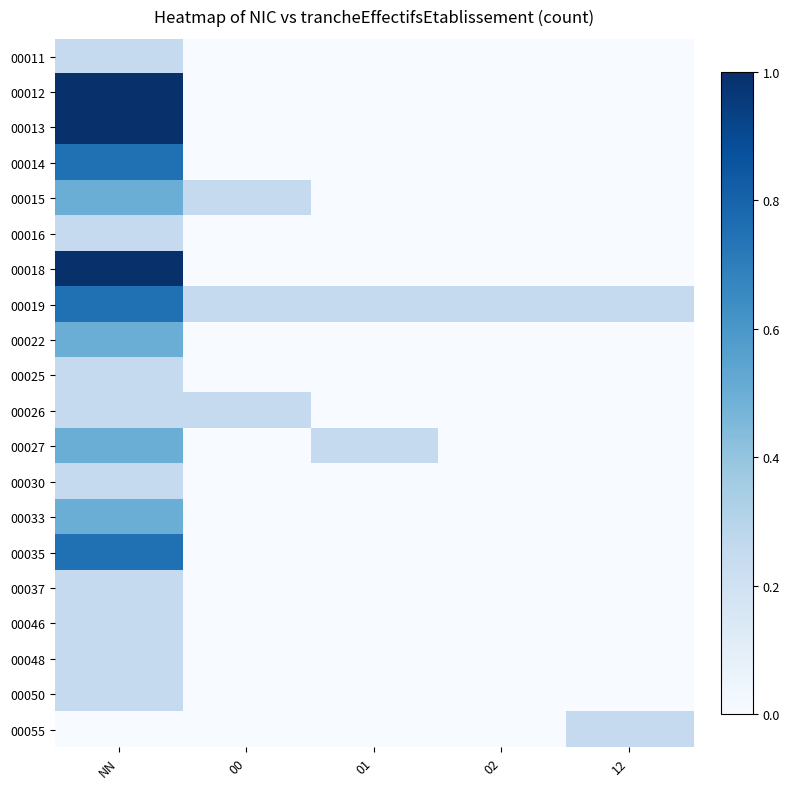

Reading left to right, extract all data points from this chart.

00011: NN=0.2	00=0.0	01=0.0	02=0.0	12=0.0
00012: NN=1.0	00=0.0	01=0.0	02=0.0	12=0.0
00013: NN=1.0	00=0.0	01=0.0	02=0.0	12=0.0
00014: NN=0.8	00=0.0	01=0.0	02=0.0	12=0.0
00015: NN=0.5	00=0.2	01=0.0	02=0.0	12=0.0
00016: NN=0.2	00=0.0	01=0.0	02=0.0	12=0.0
00018: NN=1.0	00=0.0	01=0.0	02=0.0	12=0.0
00019: NN=0.8	00=0.2	01=0.2	02=0.2	12=0.2
00022: NN=0.5	00=0.0	01=0.0	02=0.0	12=0.0
00025: NN=0.2	00=0.0	01=0.0	02=0.0	12=0.0
00026: NN=0.2	00=0.2	01=0.0	02=0.0	12=0.0
00027: NN=0.5	00=0.0	01=0.2	02=0.0	12=0.0
00030: NN=0.2	00=0.0	01=0.0	02=0.0	12=0.0
00033: NN=0.5	00=0.0	01=0.0	02=0.0	12=0.0
00035: NN=0.8	00=0.0	01=0.0	02=0.0	12=0.0
00037: NN=0.2	00=0.0	01=0.0	02=0.0	12=0.0
00046: NN=0.2	00=0.0	01=0.0	02=0.0	12=0.0
00048: NN=0.2	00=0.0	01=0.0	02=0.0	12=0.0
00050: NN=0.2	00=0.0	01=0.0	02=0.0	12=0.0
00055: NN=0.0	00=0.0	01=0.0	02=0.0	12=0.2